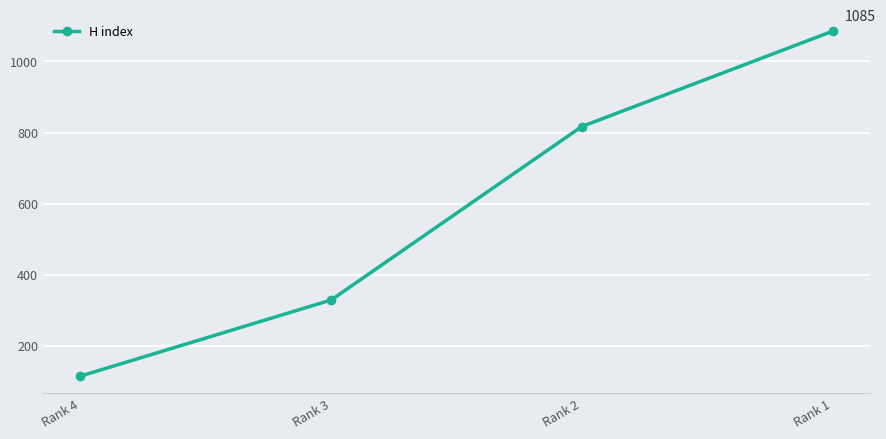

Count the number of data series in this chart.

1